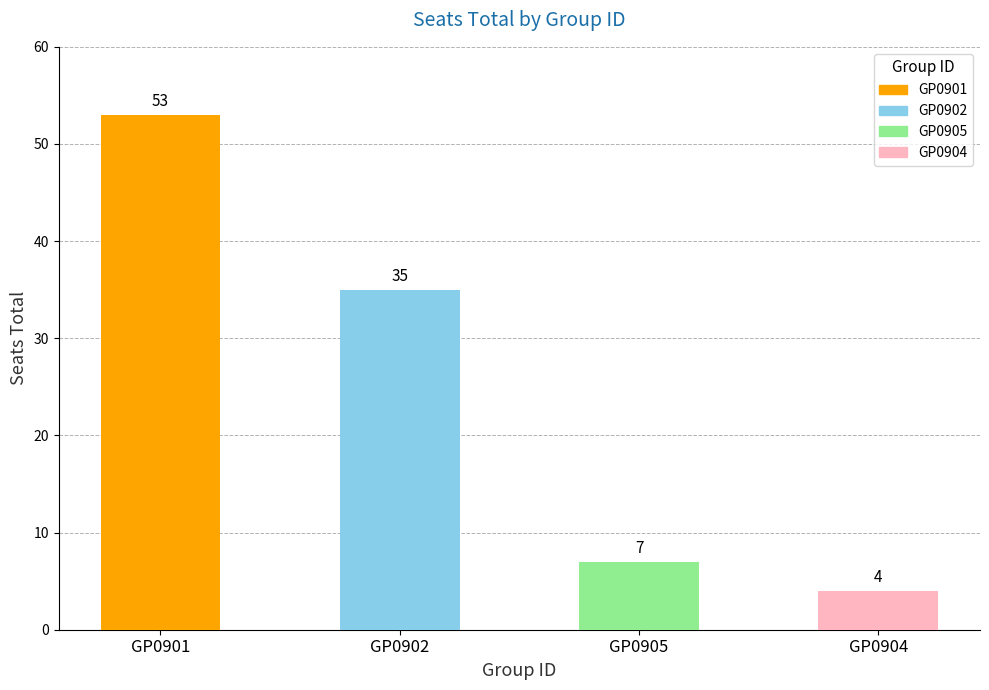

What is the label of the 3rd bar from the right?

GP0902